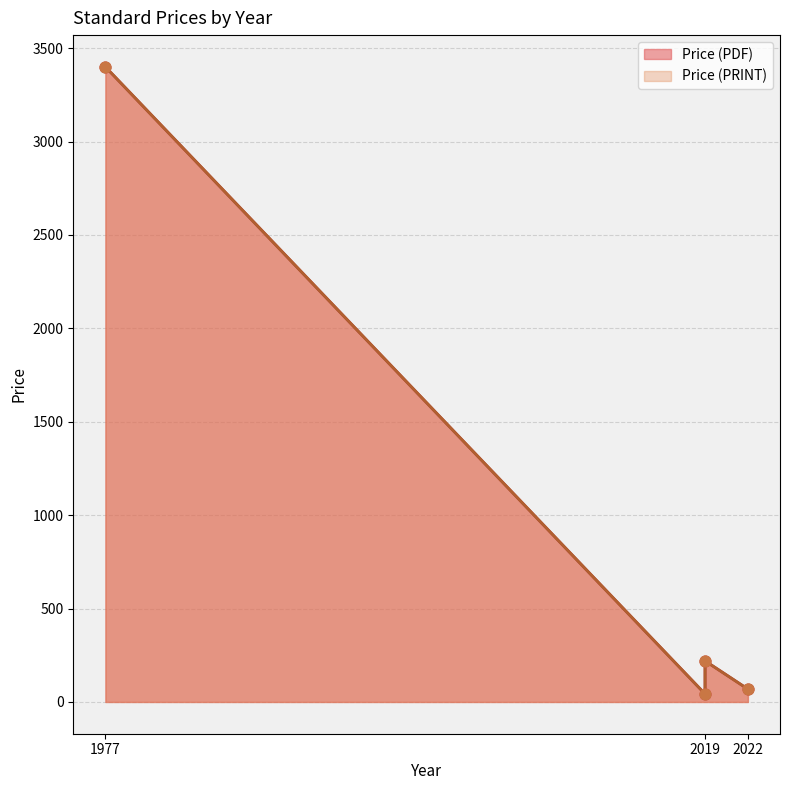

Is the value of Price (PDF) at 2022 greater than the value of Price (PRINT) at 1977?

No